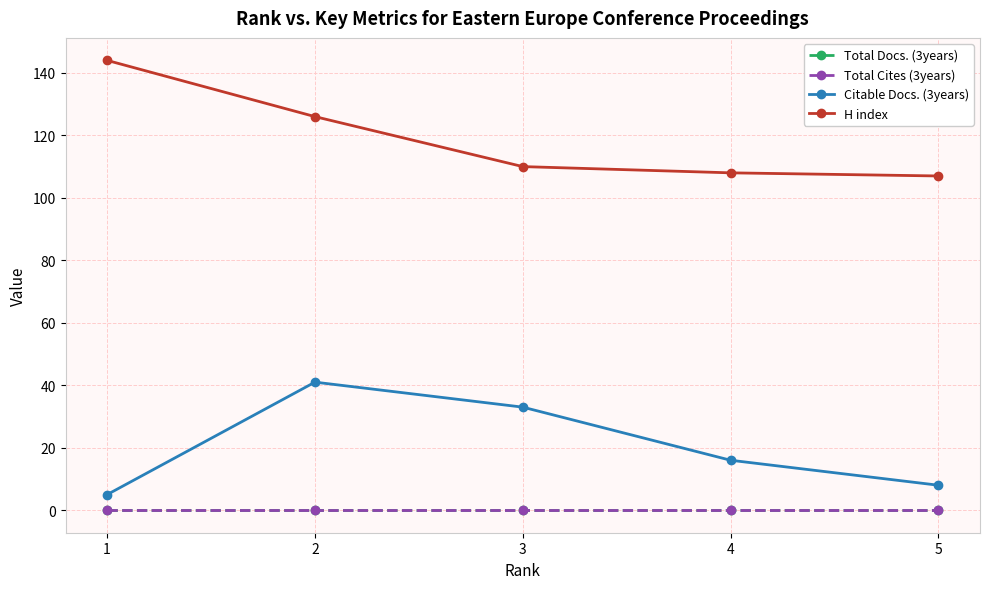

The Total Docs. (3years) series shows 0 at 2. True or false?

True